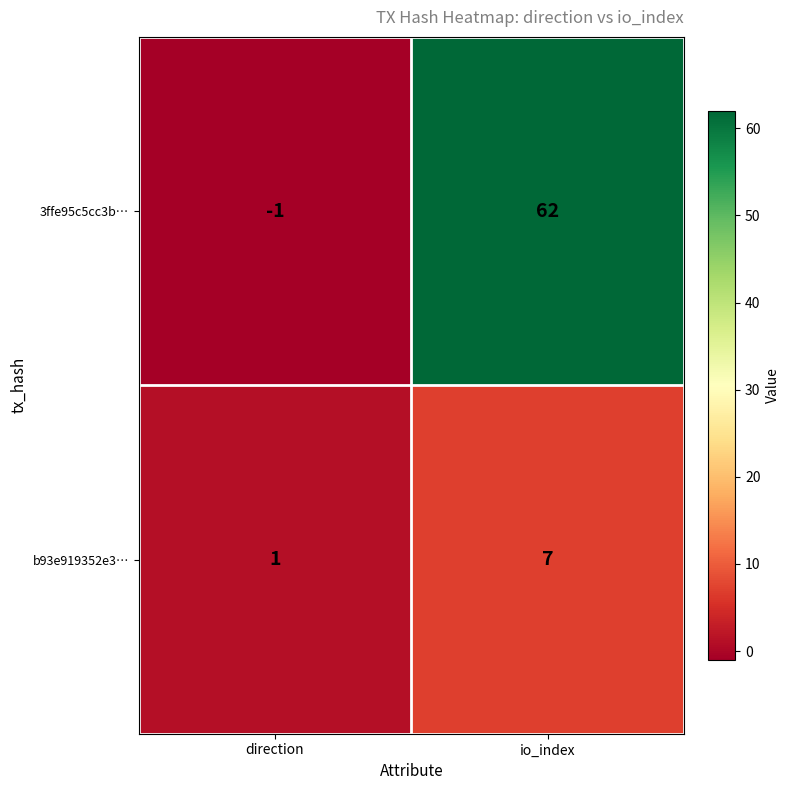

What is the difference between the maximum and minimum values in the b93e919352e3… series?

6